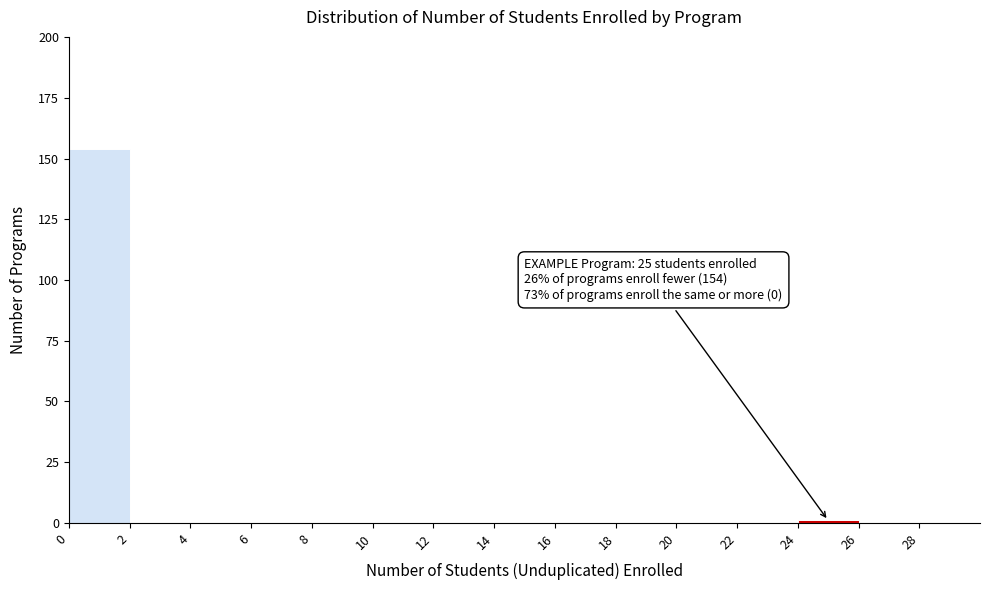

Which range on the x-axis has the tallest bar?

0 to 2